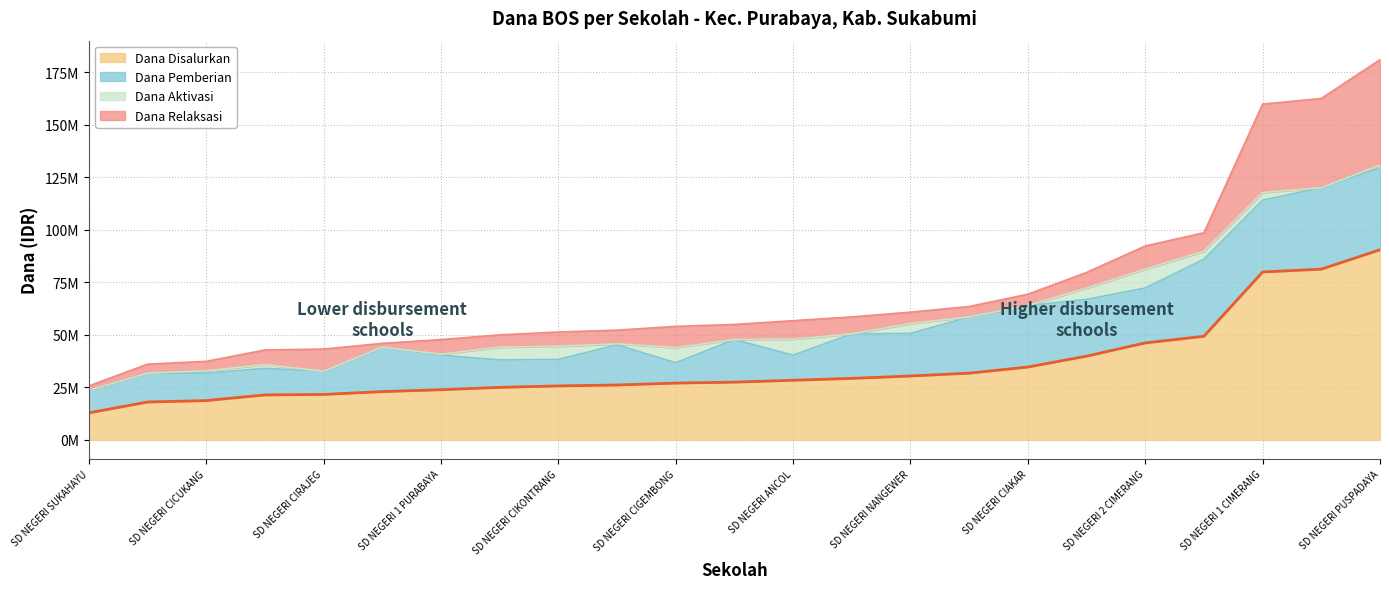

What is the difference between the Dana Relaksasi values at SD NEGERI CIKONTRANG and SD NEGERI CIRAJEG?

3825000